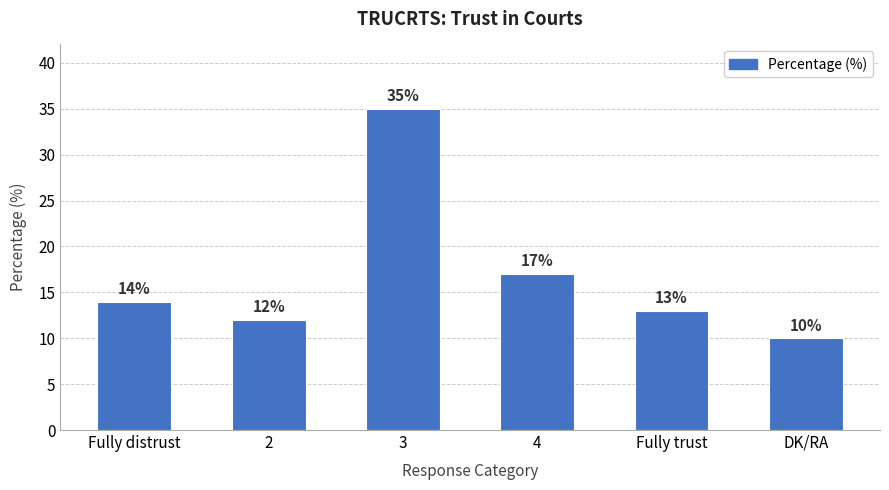

What is the label of the 4th bar from the left?

4